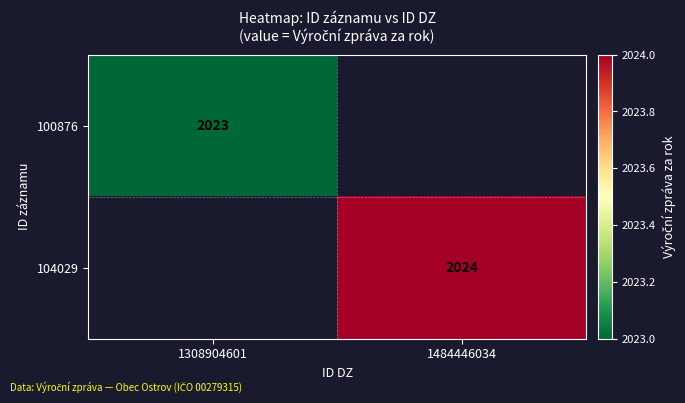

What is the total value across all series at 1308904601?

2023